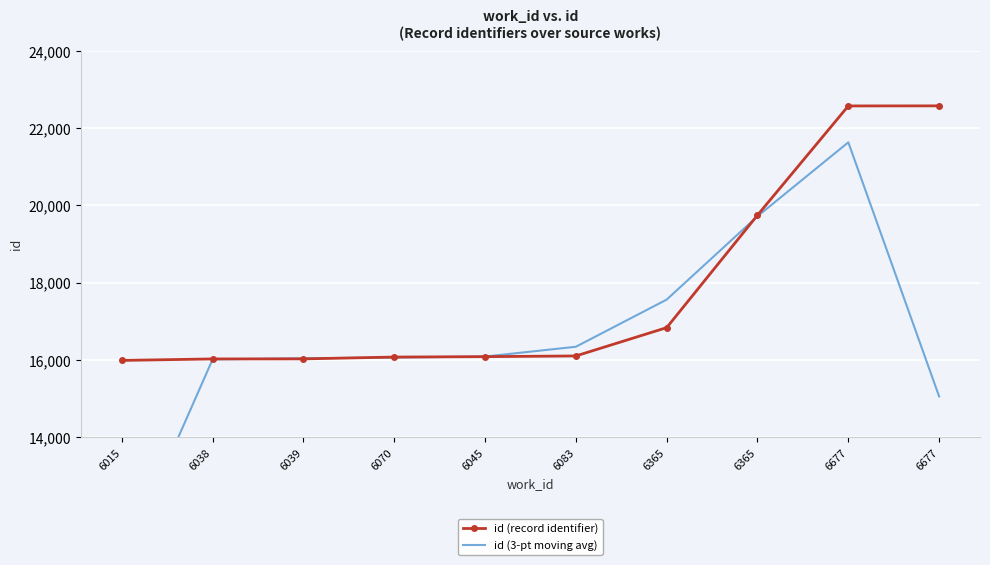

Which label corresponds to the largest value in the chart?

6677